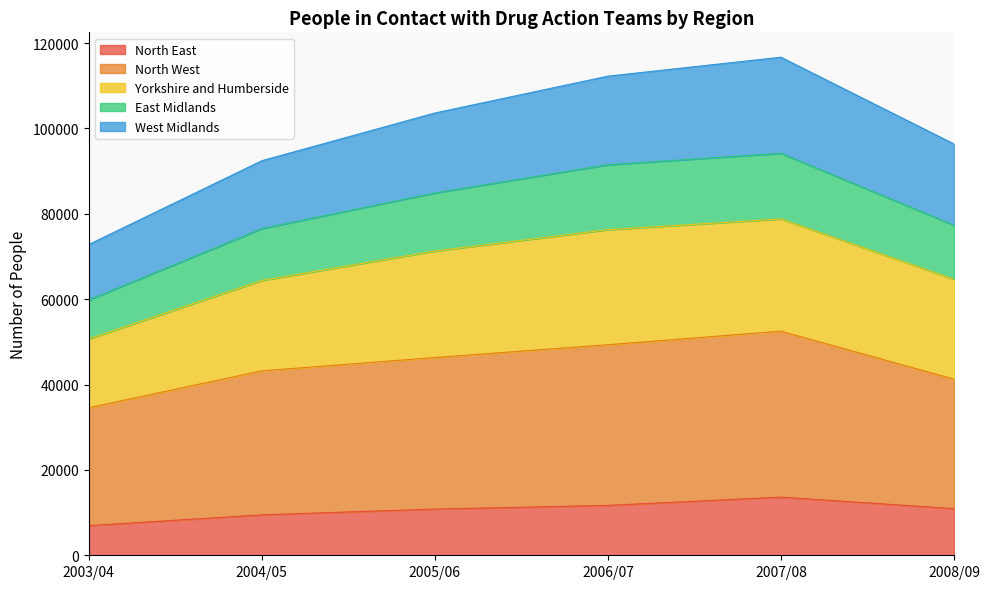

Which category has the lowest value across all series?

2003/04